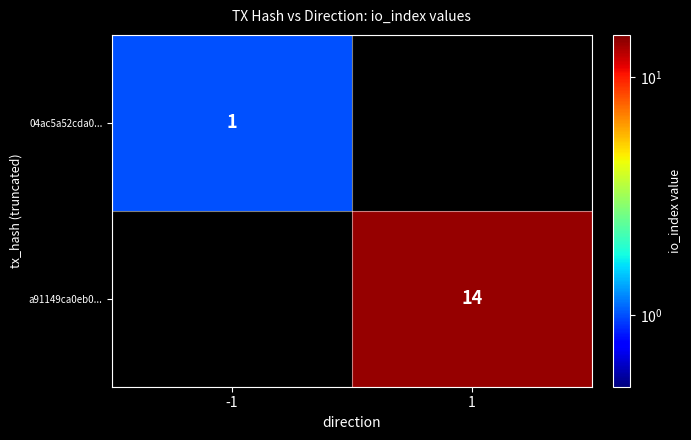

Is the value of 04ac5a52cda0... at -1 greater than the value of a91149ca0eb0... at 1?

No